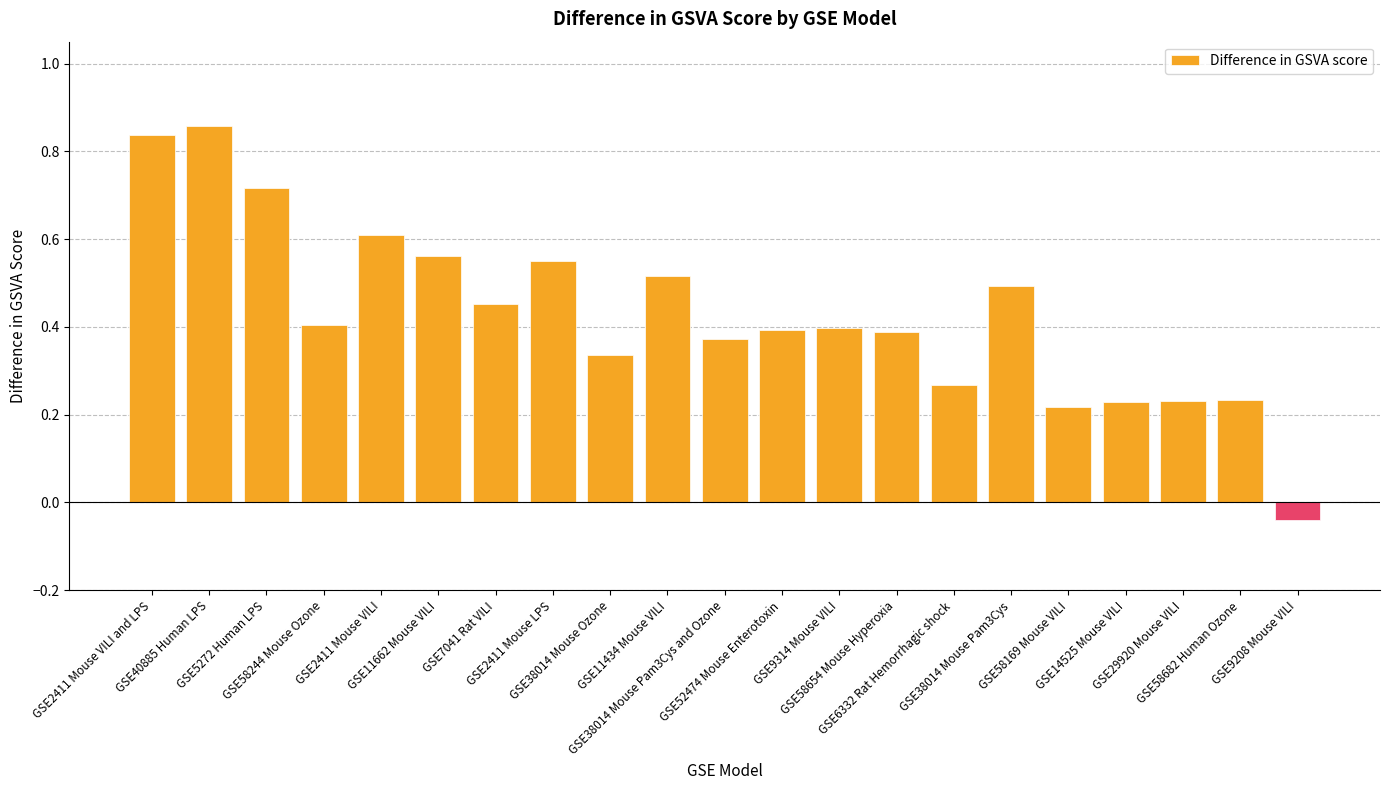

True or false: the data shows 0.1 at GSE9314 Mouse VILI.

False